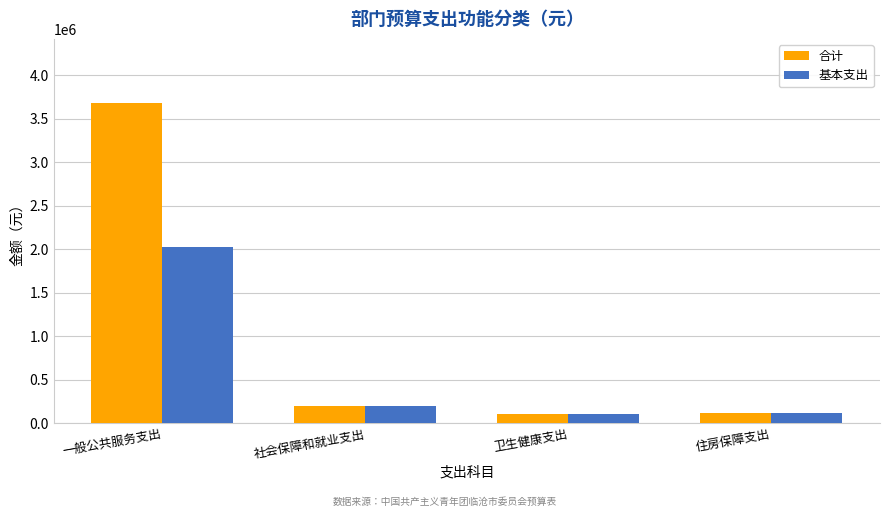

The value of 合计 at 社会保障和就业支出 is 46189.6. True or false?

False